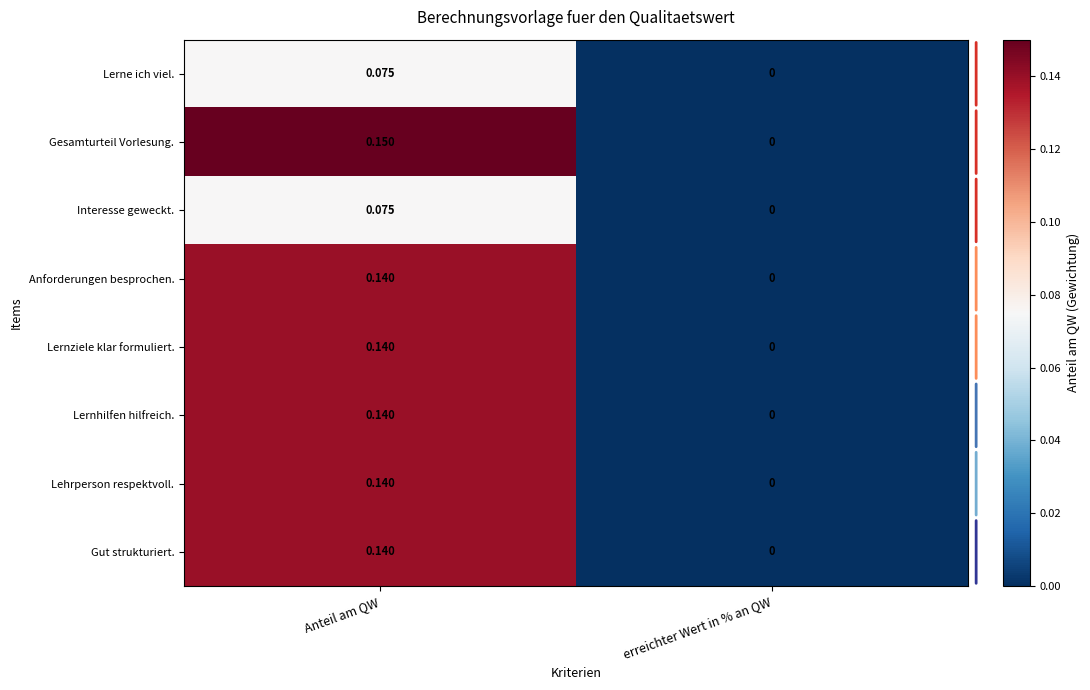

List the labels in order of Lehrperson respektvoll. value, largest first.

Anteil am QW, erreichter Wert in % an QW